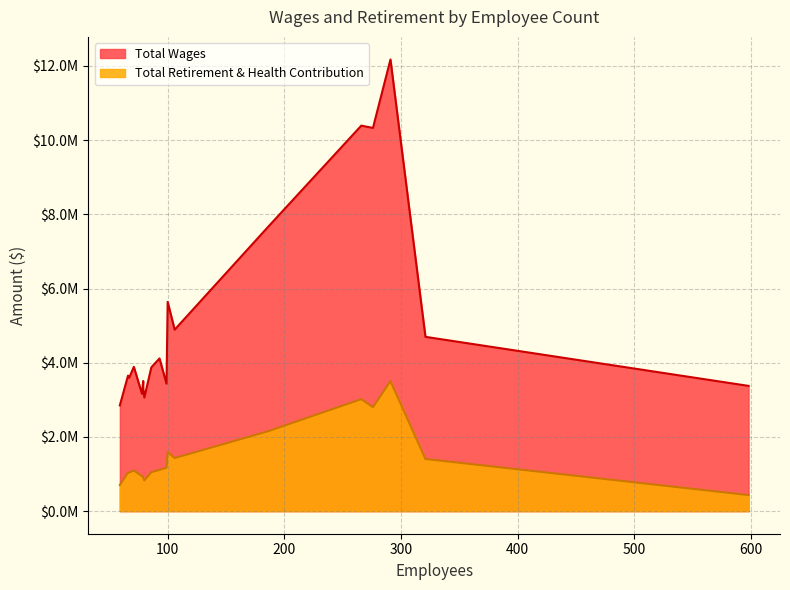

How many lines are shown in the chart?

2